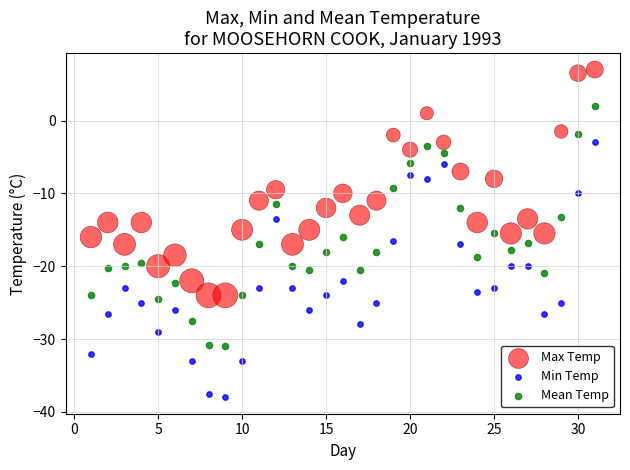

What are all the series names shown in the legend?

Max Temp, Min Temp, Mean Temp